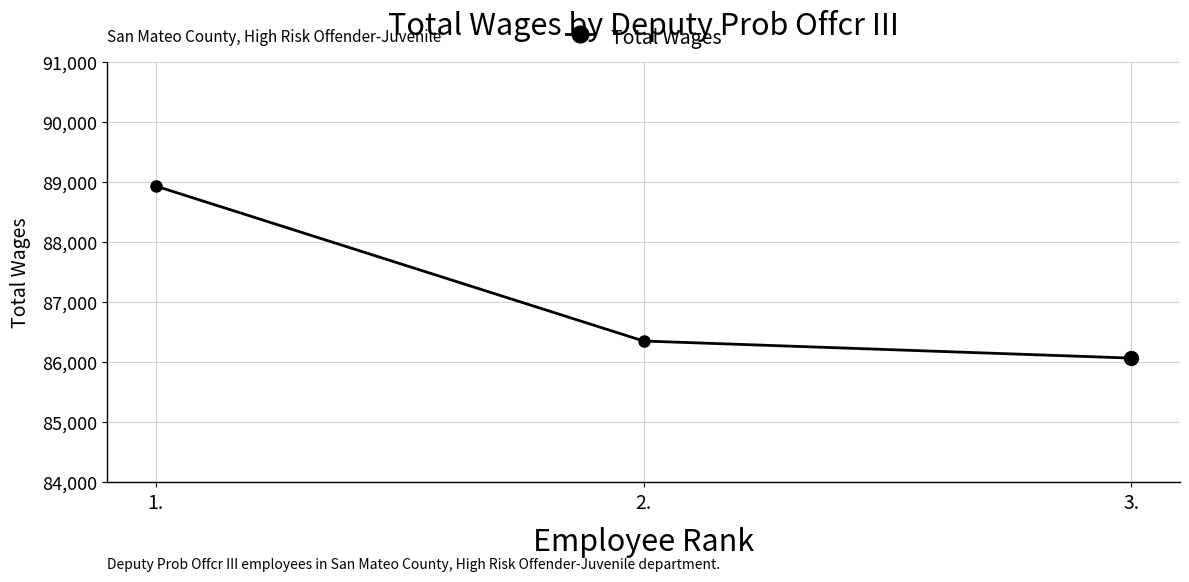

What is the difference between the maximum and minimum values?

2867